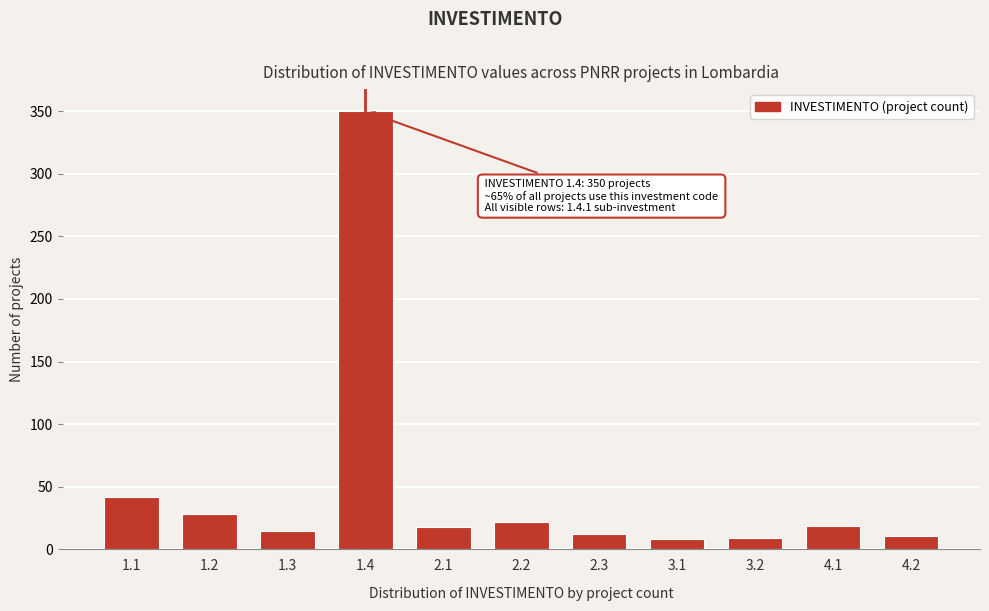

What is the average value?

49